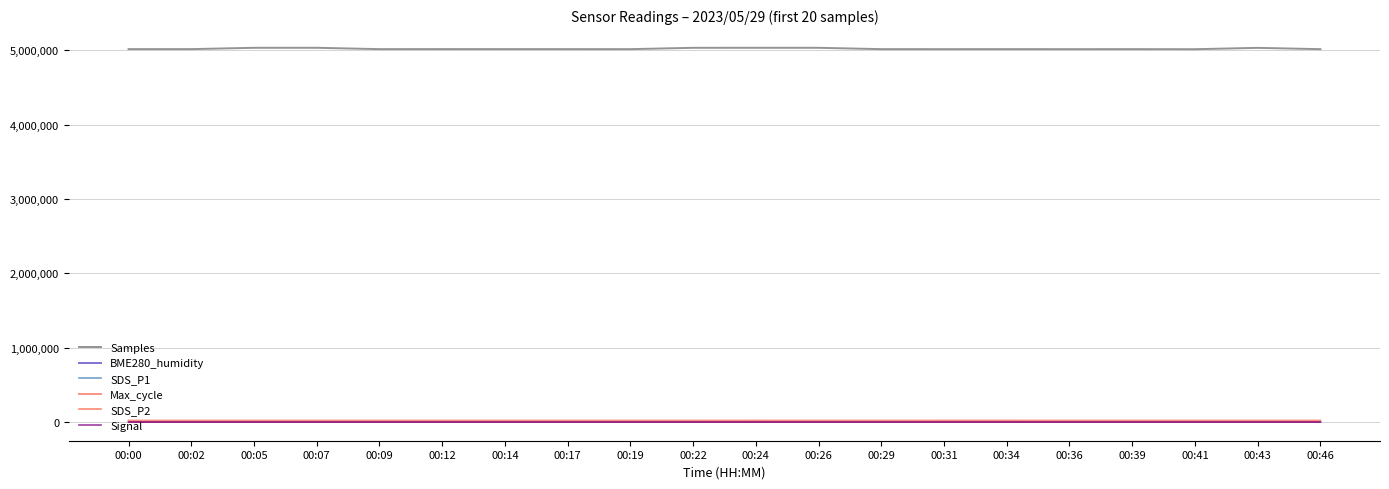

Which series has the widest spread of values?

Samples